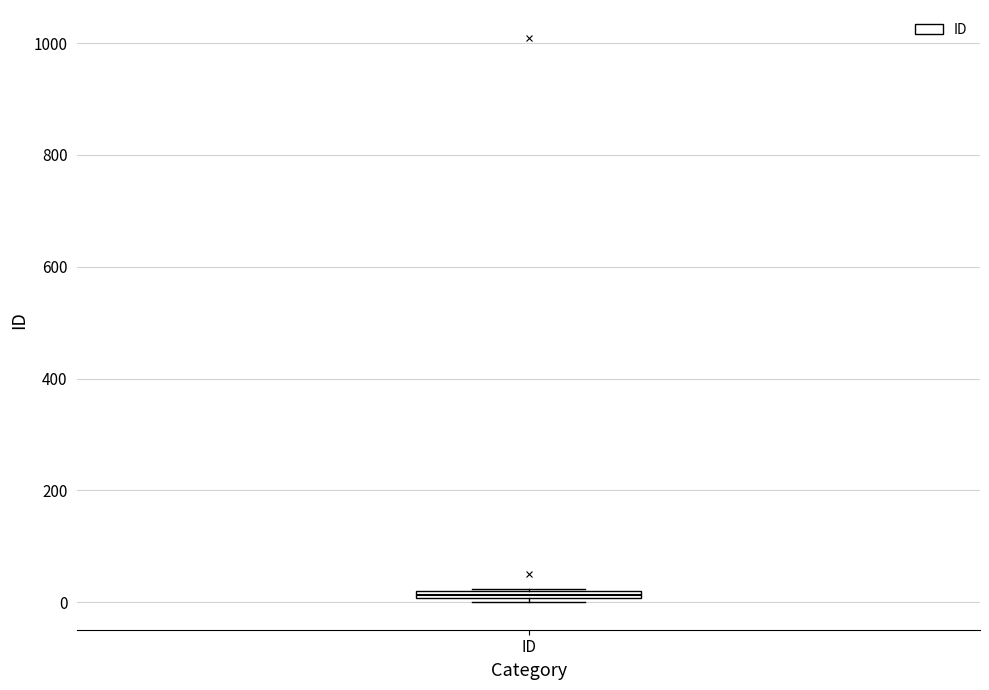

Where is the upper edge of the box for ID on the y-axis? The values are not printed on the chart, so give them approximately, as read against the axis.

20